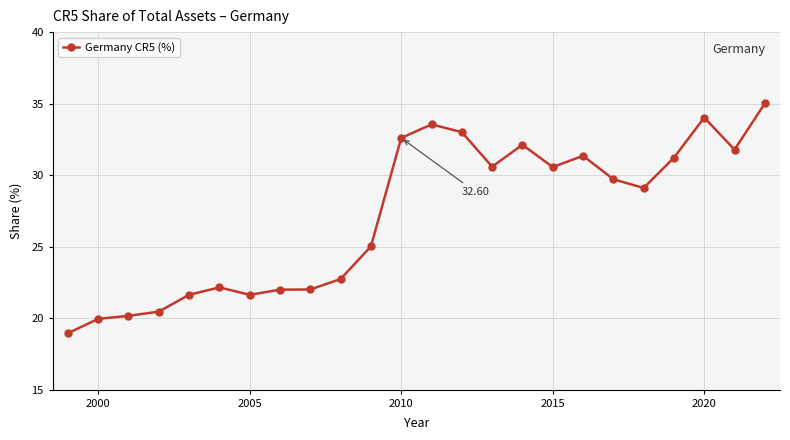

What is the difference between the maximum and minimum values?

16.1